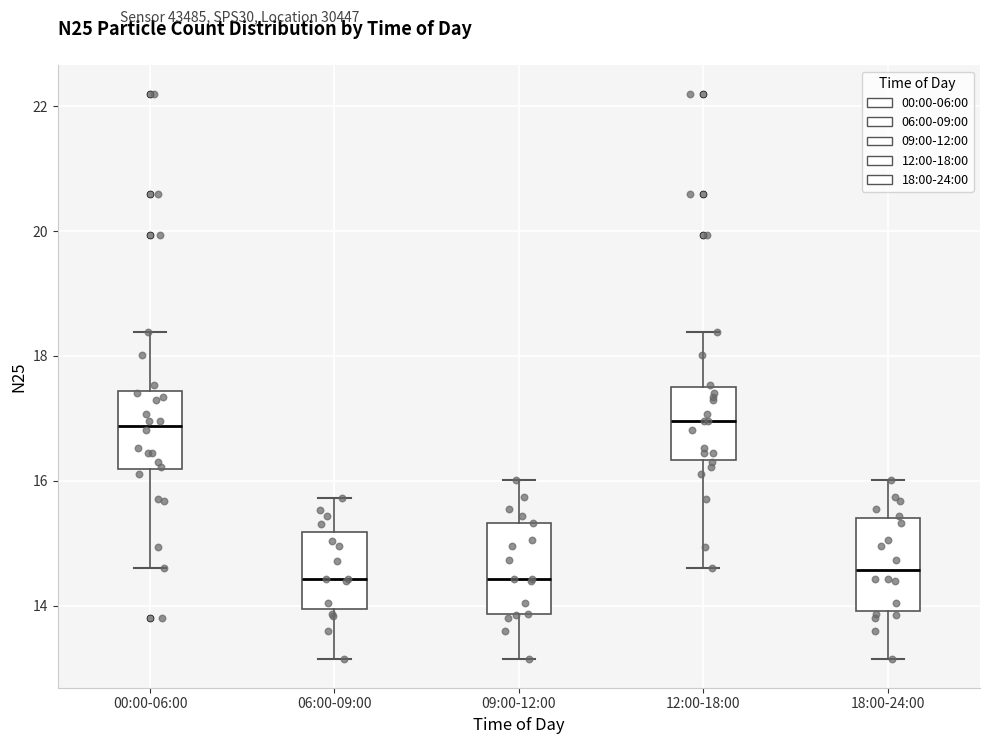

Reading left to right, transcribe this box plot: for each box, give where its median line is, the range the box spans, and where its two whiskers end, as read against the y-axis. The values are not printed on the chart, so give them approximately, as read against the axis.

00:00-06:00: median 16.8, box 16.2 to 17.4, whiskers 14.6 to 18.4
06:00-09:00: median 14.4, box 14.0 to 15.2, whiskers 13.2 to 15.8
09:00-12:00: median 14.4, box 13.8 to 15.4, whiskers 13.2 to 16.0
12:00-18:00: median 17.0, box 16.4 to 17.4, whiskers 14.6 to 18.4
18:00-24:00: median 14.6, box 14.0 to 15.4, whiskers 13.2 to 16.0